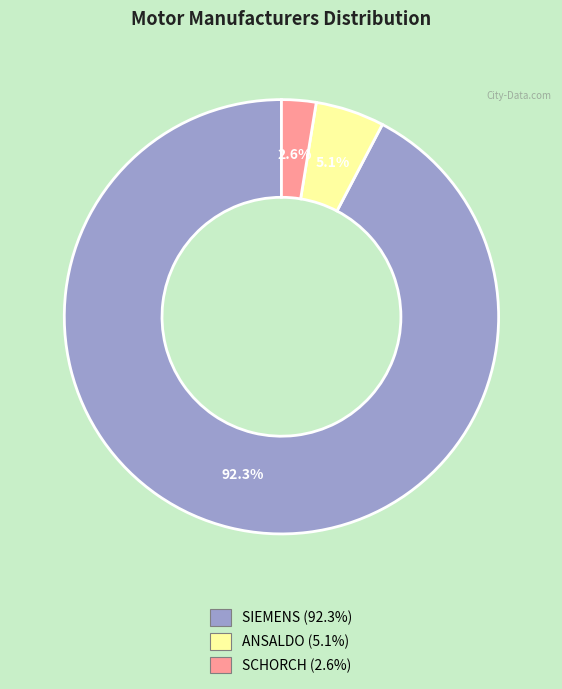

What percentage is NOT represented by SCHORCH?

97.4%